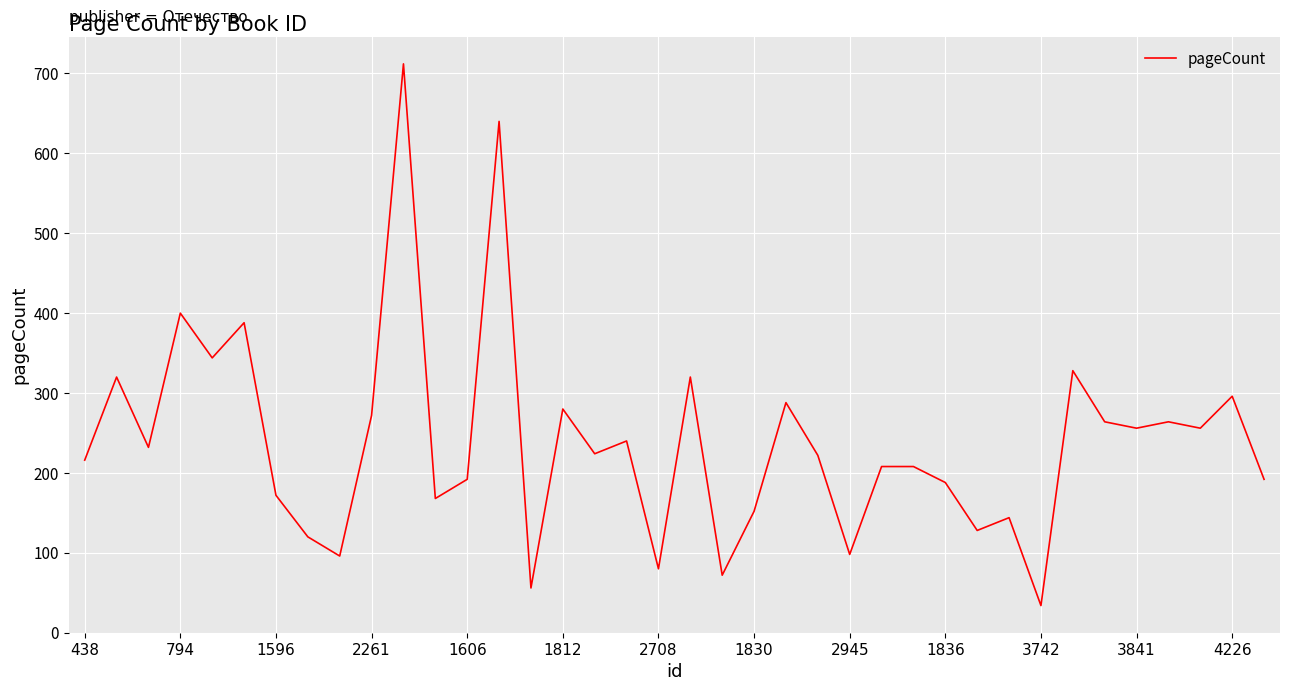

What is the minimum value shown in the chart?

34